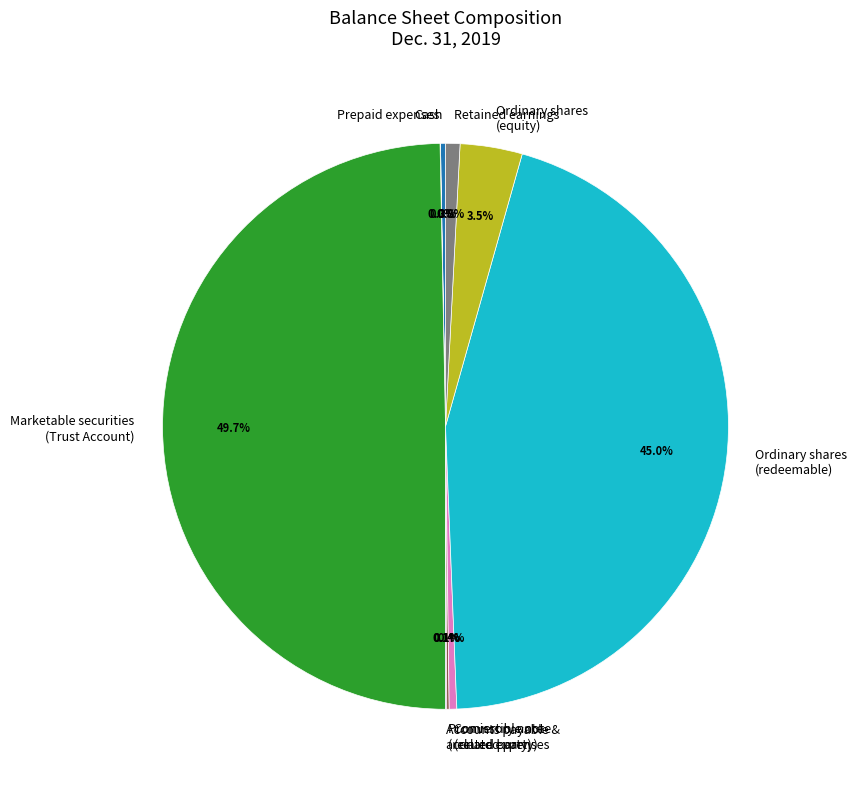

To the nearest percent, what is the difference between the largest and smallest slice percentages?

50%